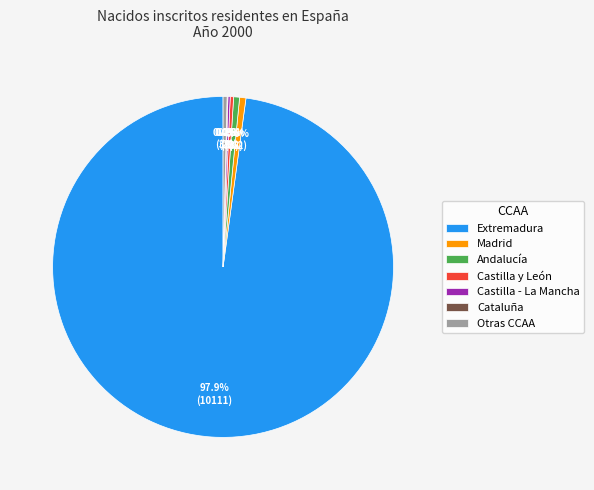

Between Extremadura and Andalucía, which is larger?

Extremadura